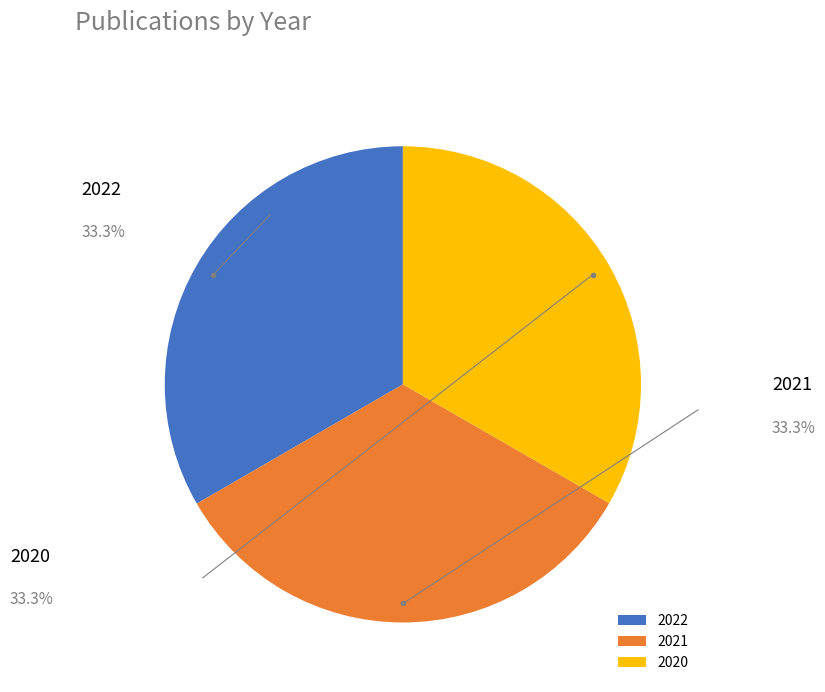

Is there any slice that represents more than half of the pie?

No